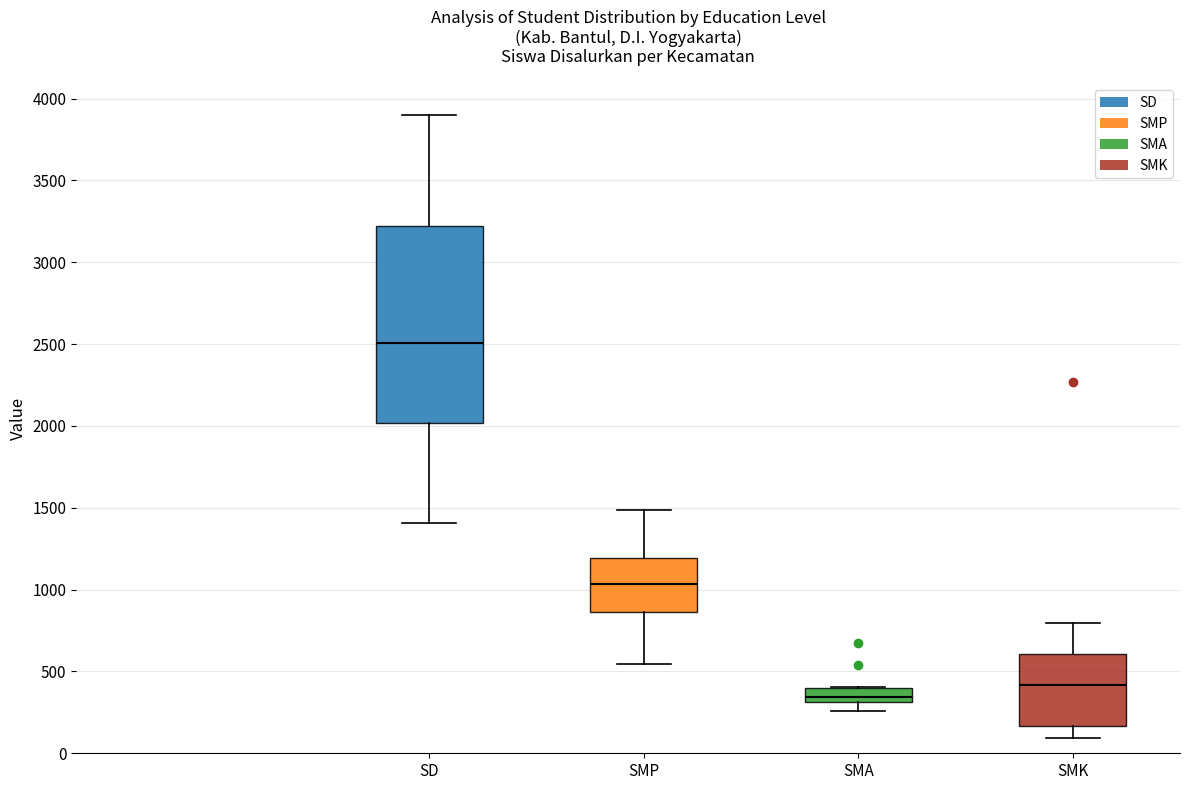

Reading left to right, read every box against the y-axis: the position of its median line, the range the box covers, and the ends of its whiskers. The values are not printed on the chart, so give them approximately, as read against the axis.

SD: median 2500, box 2000 to 3200, whiskers 1400 to 3900
SMP: median 1050, box 850 to 1200, whiskers 550 to 1500
SMA: median 350, box 300 to 400, whiskers 250 to 400
SMK: median 400, box 150 to 600, whiskers 100 to 800